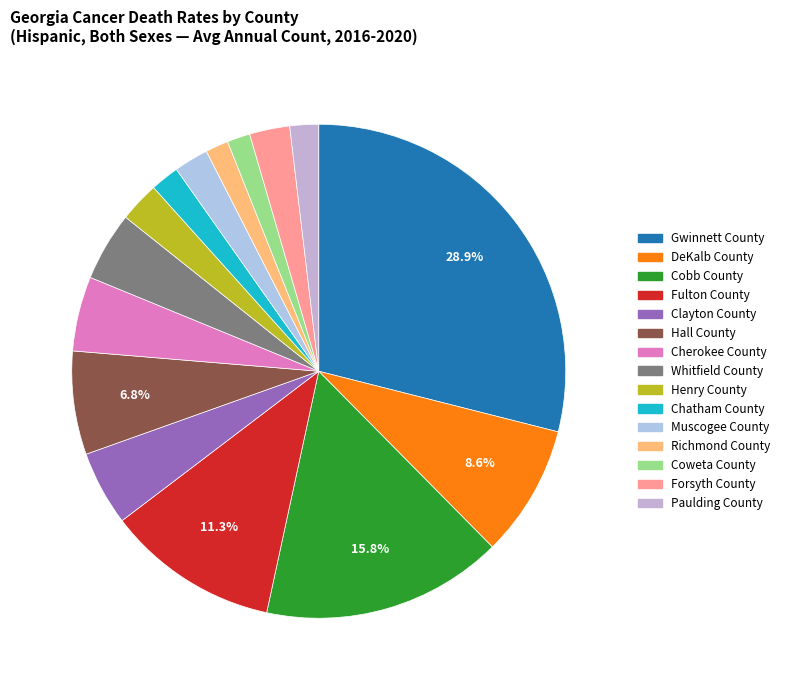

To the nearest percent, what percentage of the pie is Whitfield County?

5%